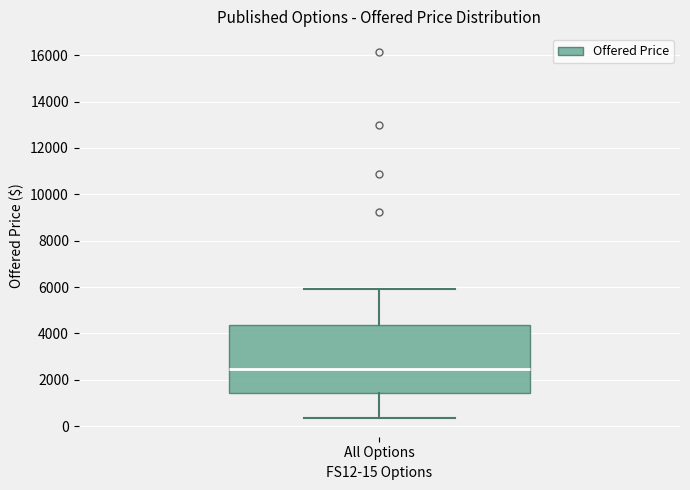

Transcribe this box plot: give where the median line is, the range the box spans, and where the two whiskers end, as read against the y-axis. The values are not printed on the chart, so give them approximately, as read against the axis.

median 2400, box 1400 to 4400, whiskers 400 to 6000